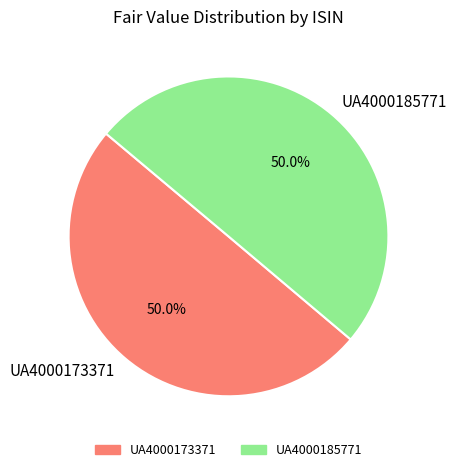

Count the number of slices in the pie.

2